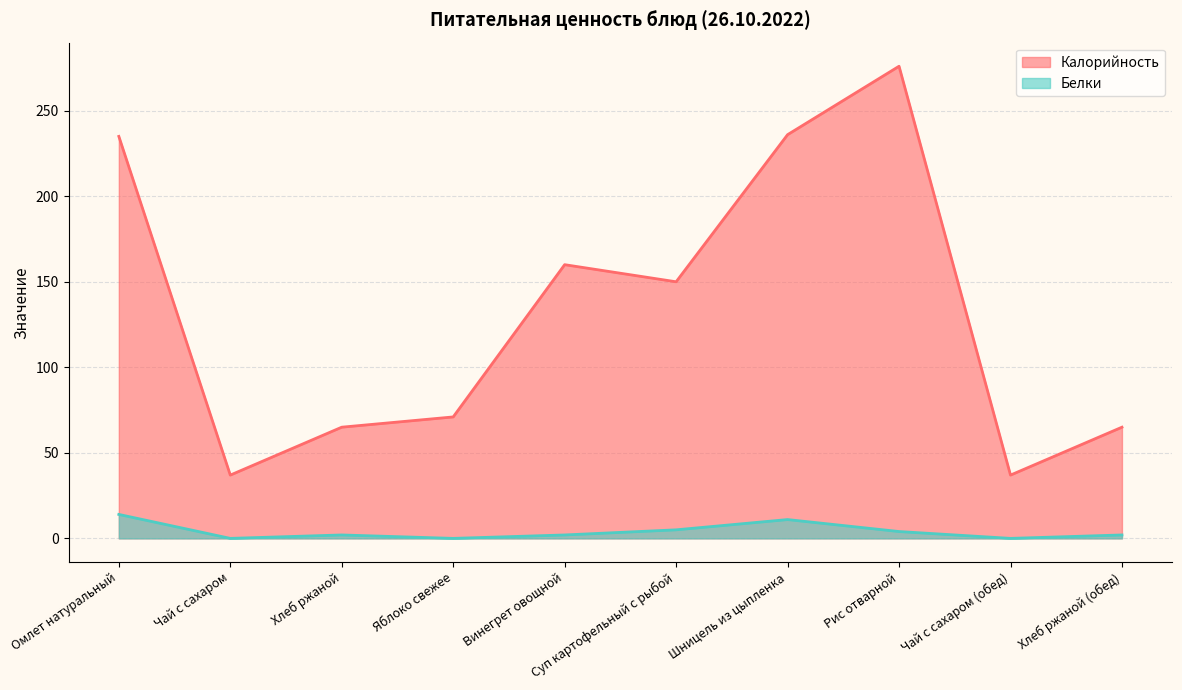

What is the sum of the Белки values at Хлеб ржаной and Омлет натуральный?

16